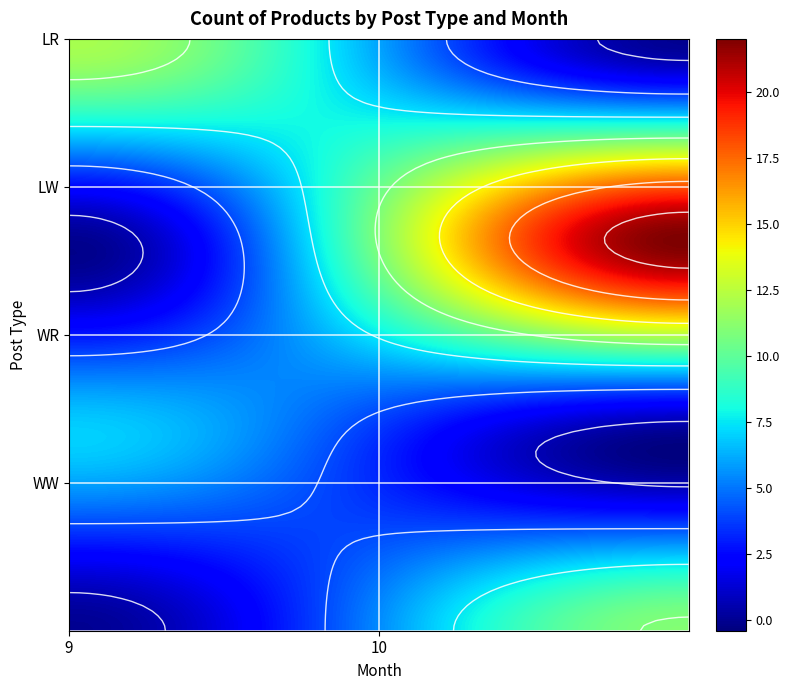

What is the sum of the WW values at 10 and 9?

11